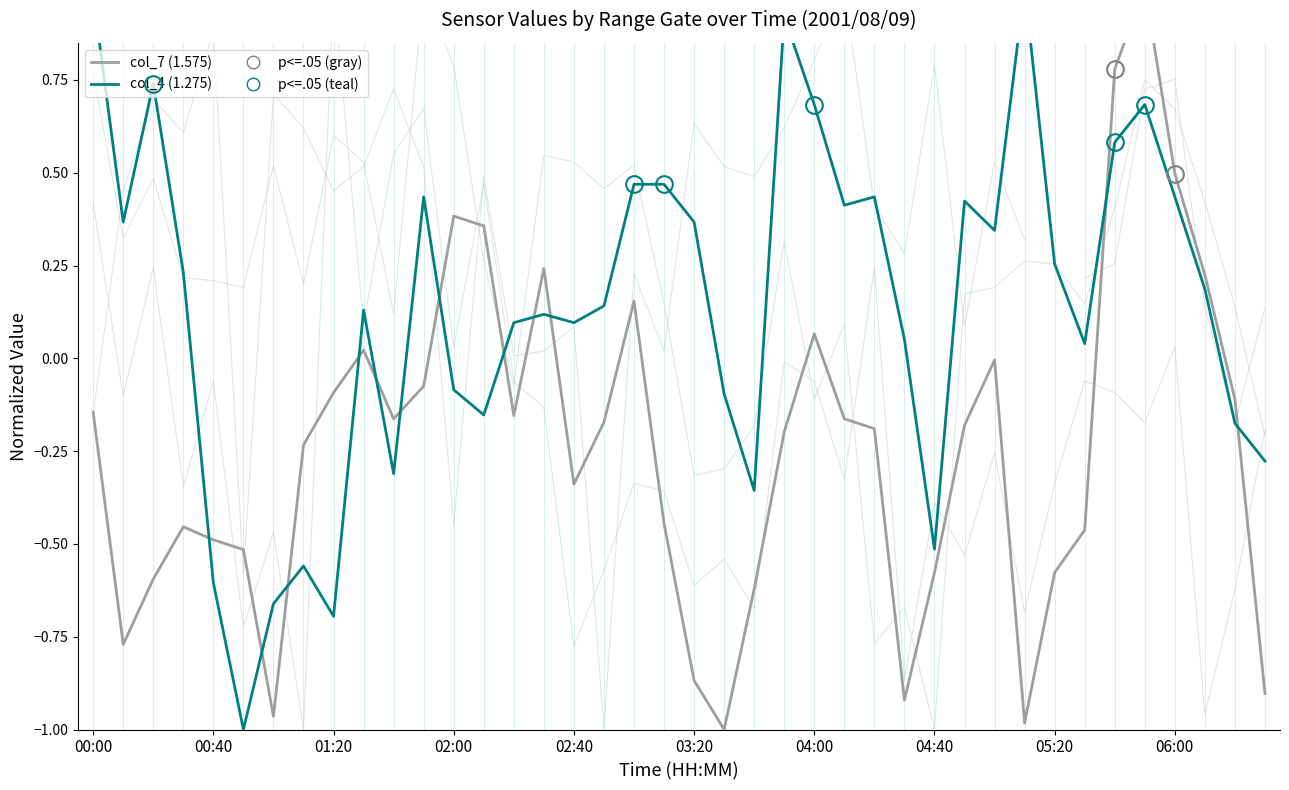

Rank the series at 02:40 from highest to lowest value.

col_4 (1.275), col_7 (1.575)